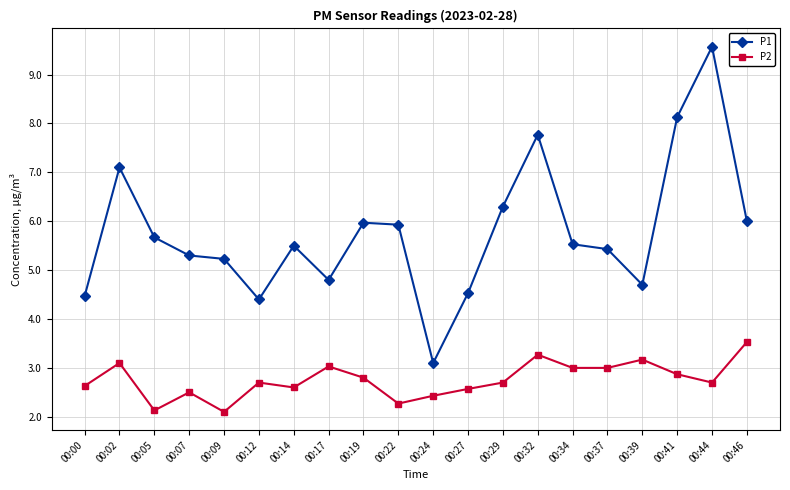

What is the difference between the P1 values at 00:34 and 00:17?

0.7